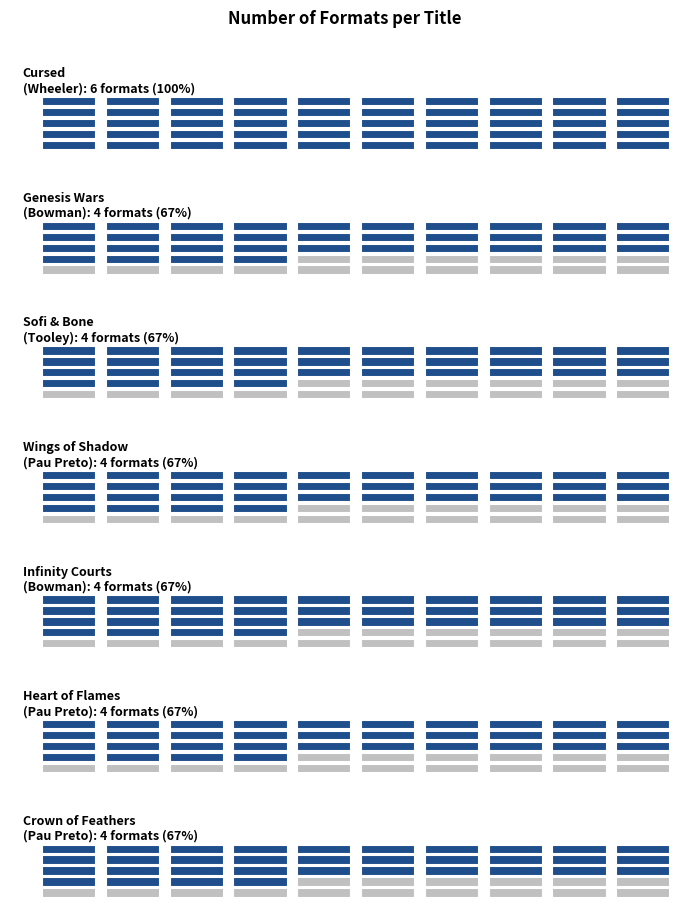

Which has a higher value, Akemi Dawn Bowman (Genesis Wars) or Thomas Wheeler?

Thomas Wheeler